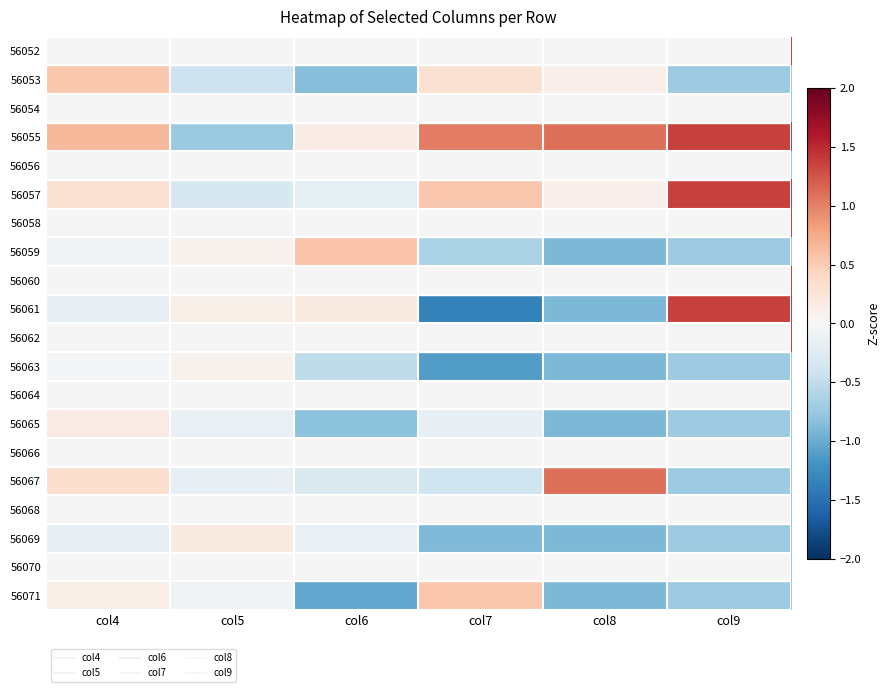

At how many categories does at least one series exceed 1?

5